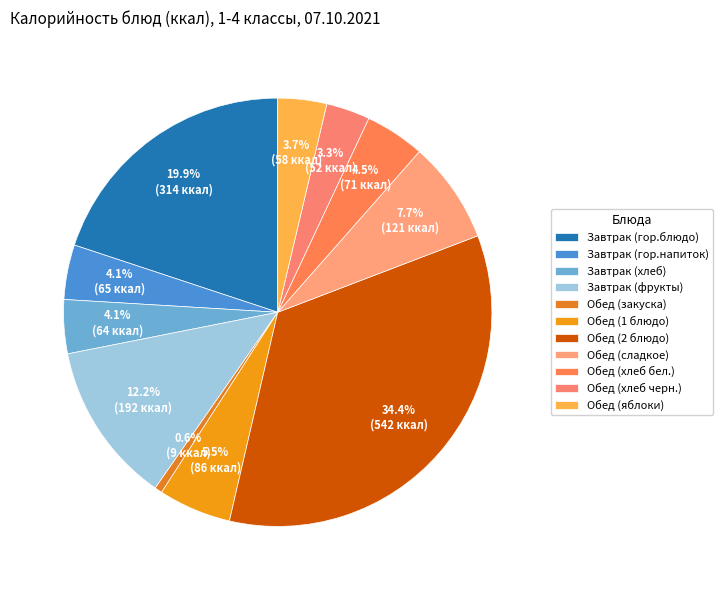

To the nearest percent, what is the difference between the largest and smallest slice percentages?

34%